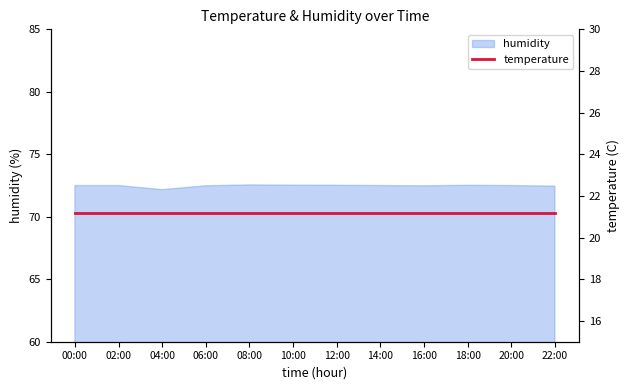

What is the value of the 6th point from the left?

72.5